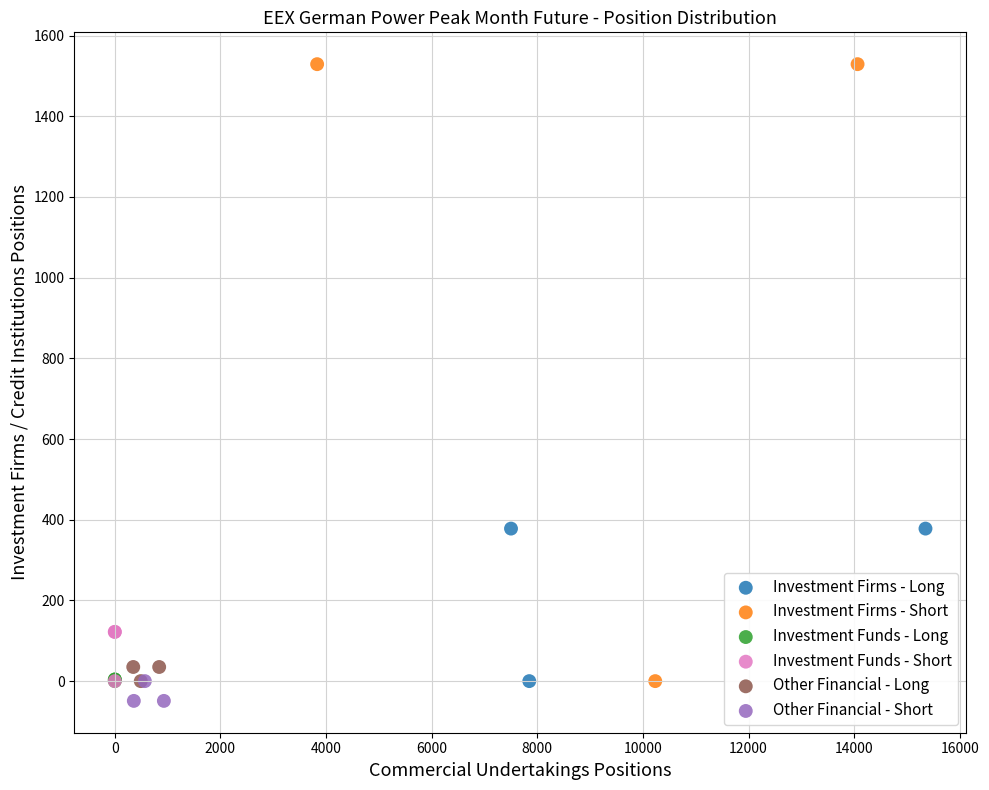

What are all the series names shown in the legend?

Investment Firms - Long, Investment Firms - Short, Investment Funds - Long, Investment Funds - Short, Other Financial - Long, Other Financial - Short